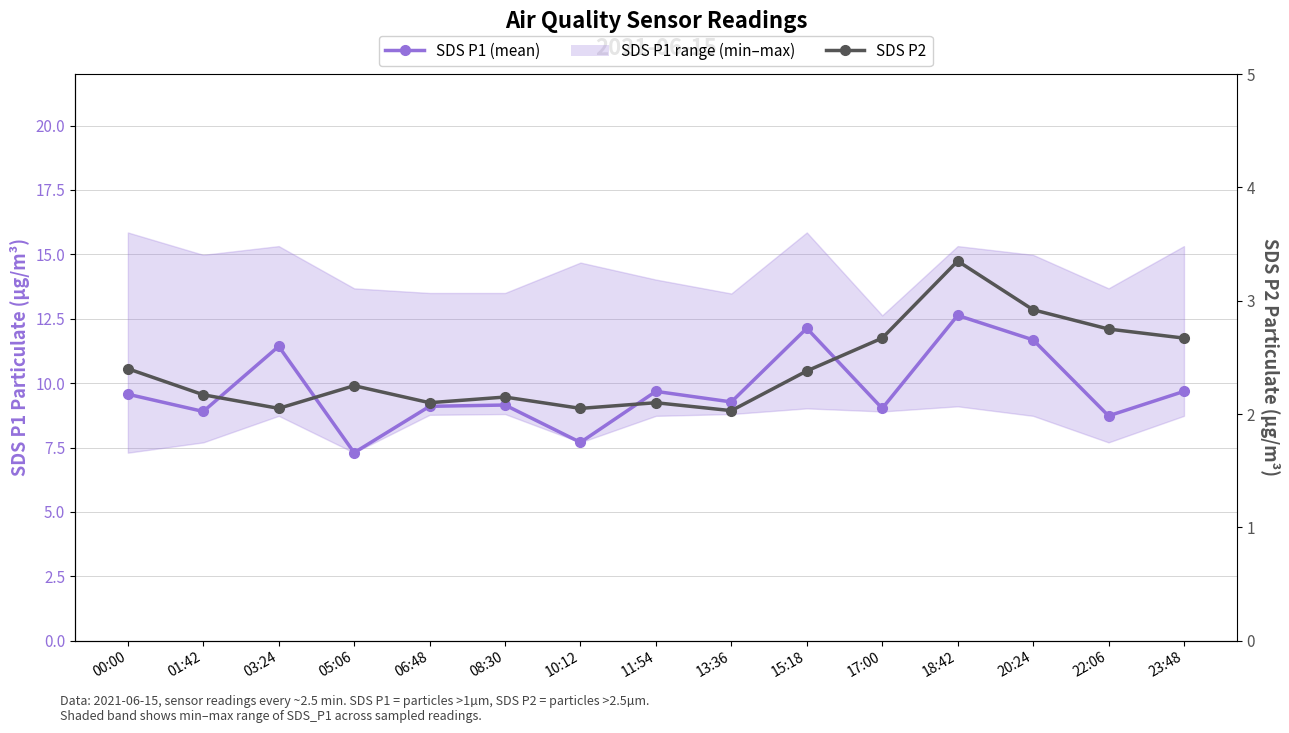

What is the difference between the maximum and minimum values in the SDS P2 series?

1.3